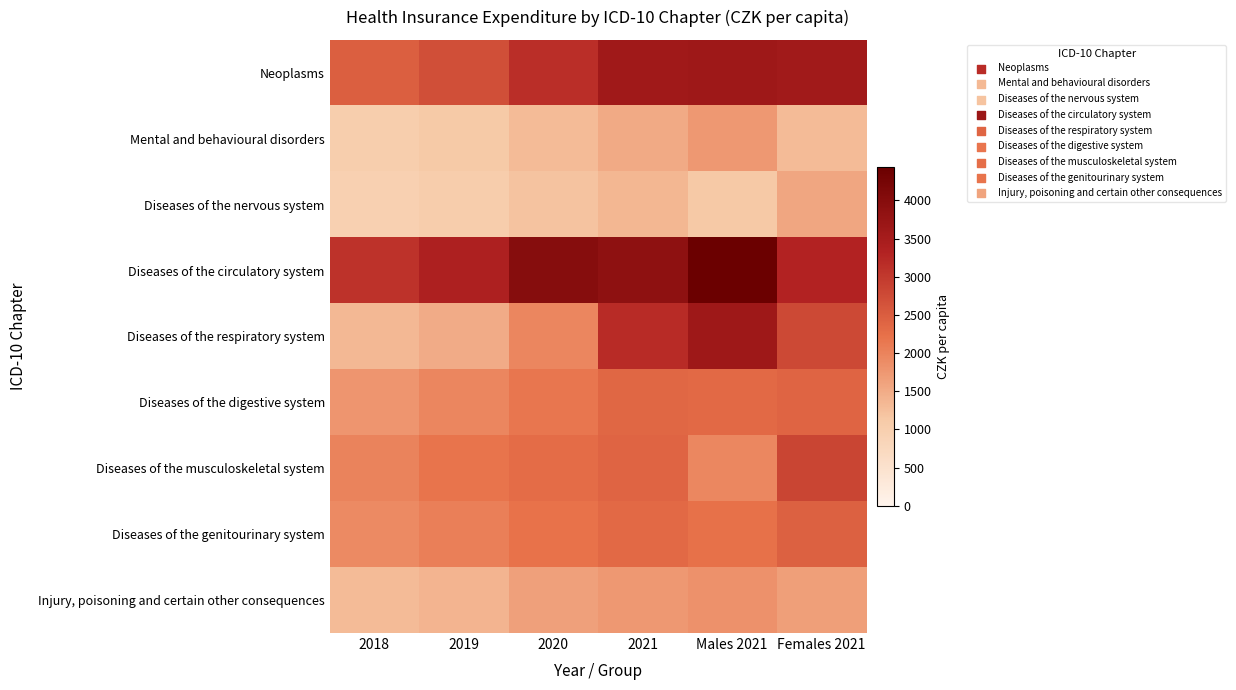

Which category has the highest value across all series?

Males 2021